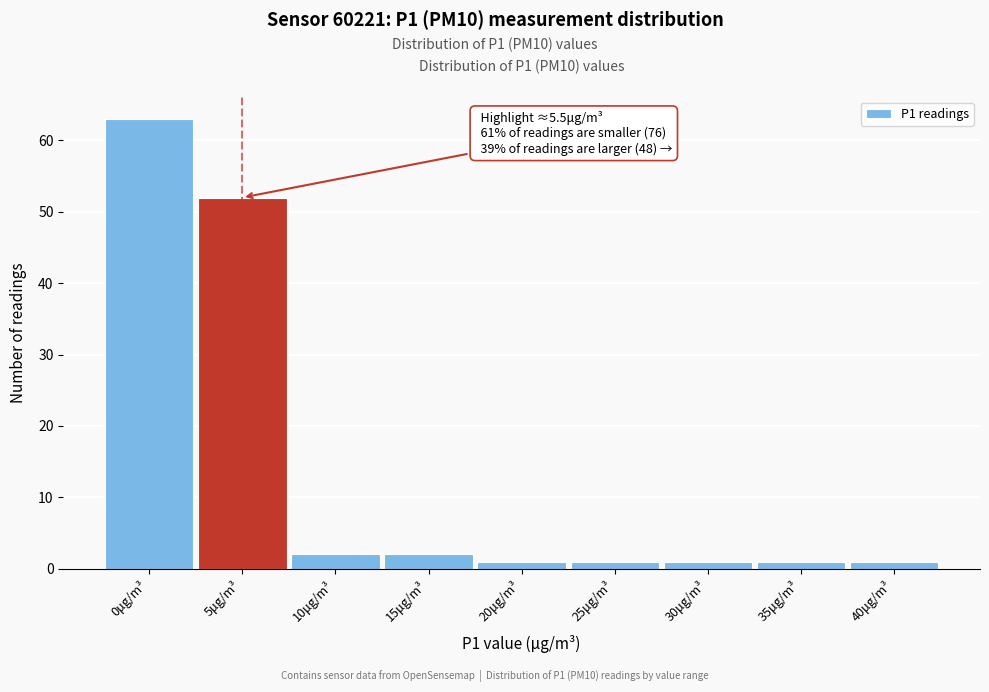

Reading left to right, transcribe all the data shown in this chart.

0μg/m³=63	5μg/m³=52	10μg/m³=2	15μg/m³=2	20μg/m³=1	25μg/m³=1	30μg/m³=1	35μg/m³=1	40μg/m³=1